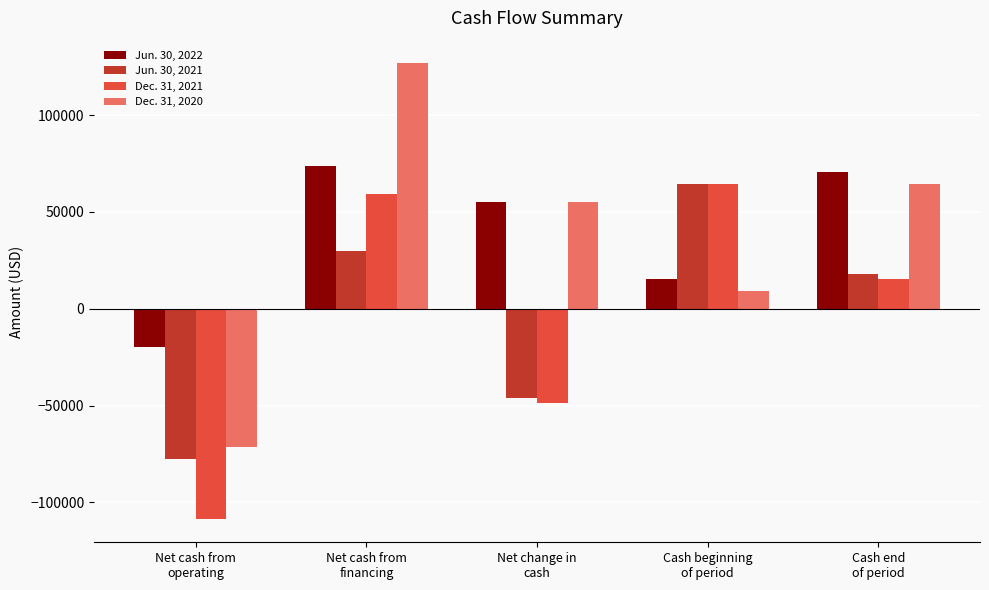

The Jun. 30, 2022 series shows -19936 at Net cash from
operating. True or false?

True